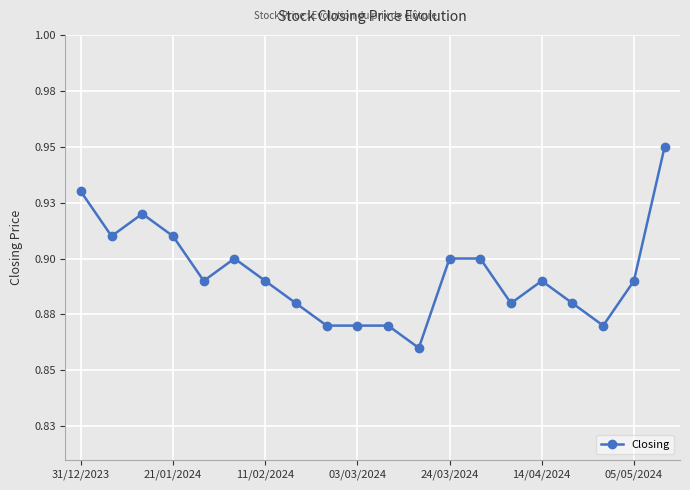

Does the chart have visible grid lines?

Yes